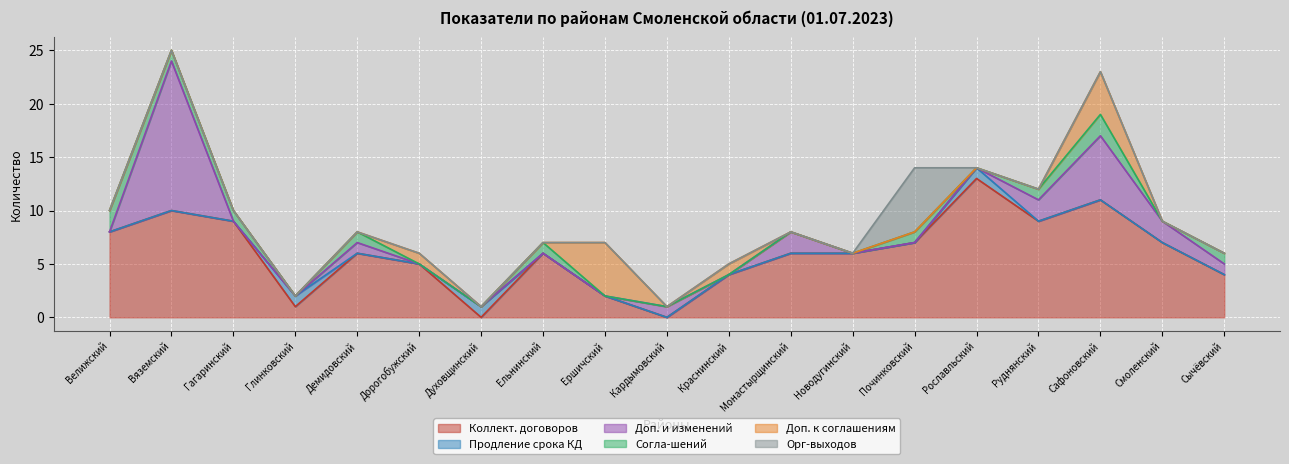

Which series has the widest spread of values?

Доп. и изменений